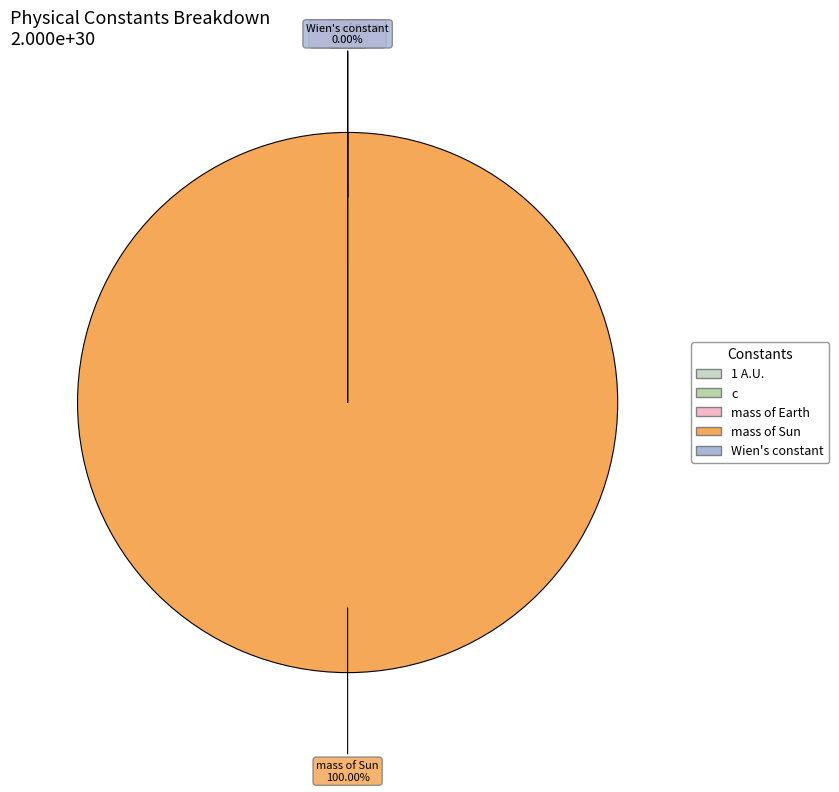

Which has a higher value, mass of Earth or mass of Sun?

mass of Sun